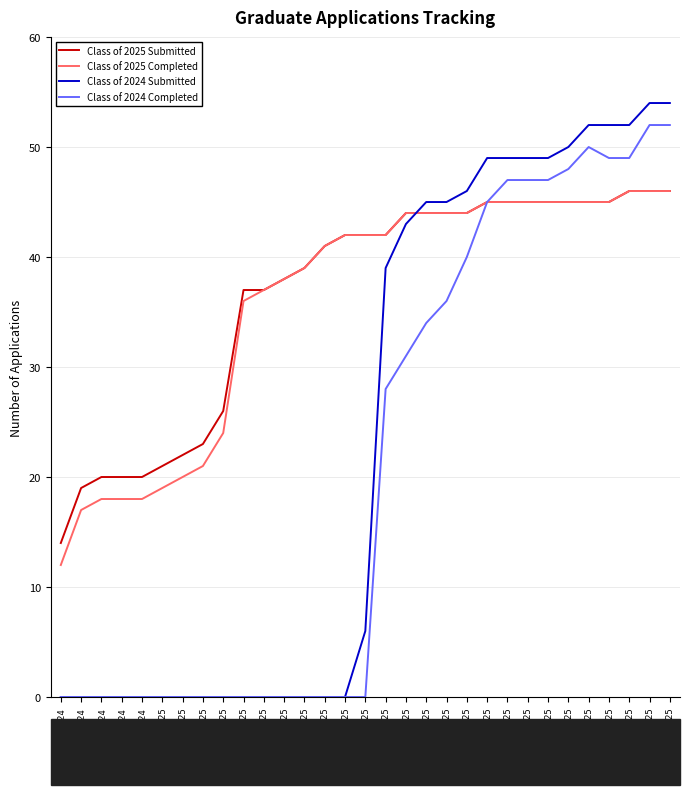

What position from the right is 05/30/2025?

6